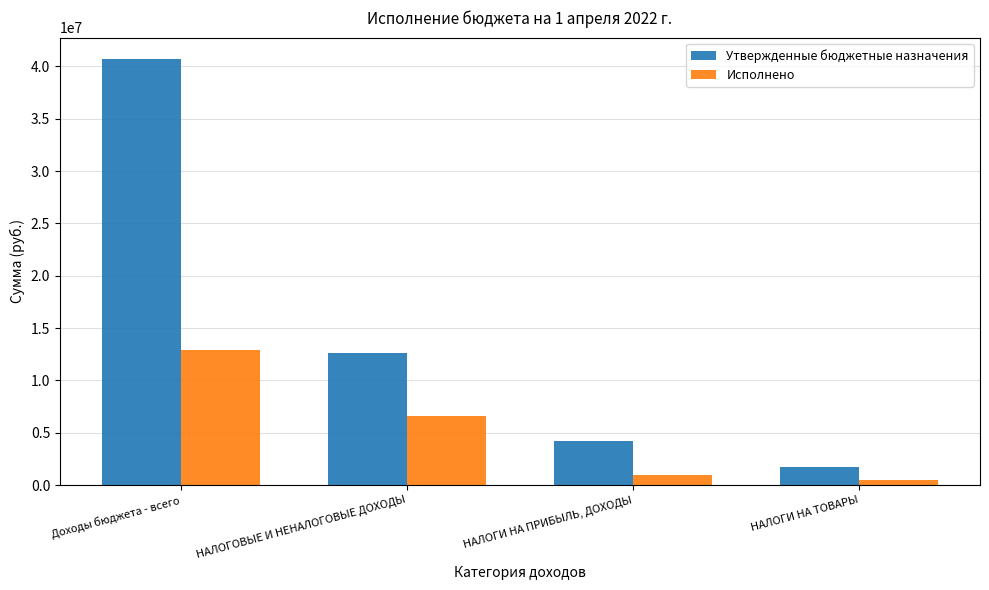

Reading left to right, transcribe all the data shown in this chart.

Утвержденные бюджетные назначения: 40720382.6	12599562.6	4196700.0	1767100.0
Исполнено: 12919289.3	6611994.3	1007164.5	493968.6